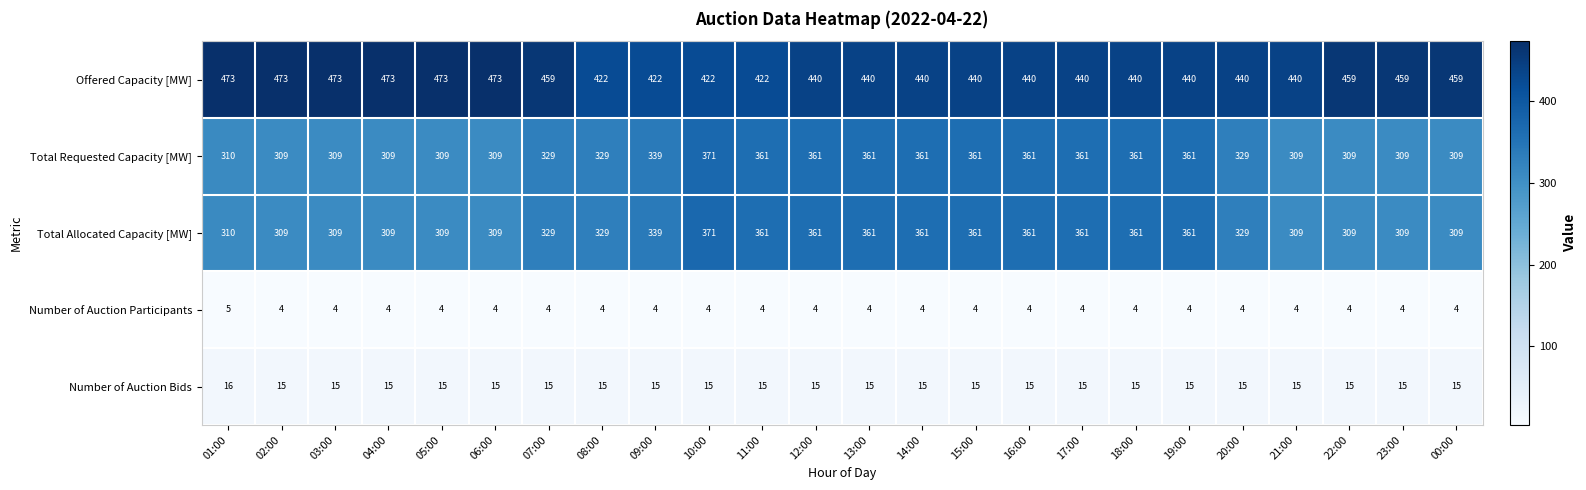

What value does the Number of Auction Participants series have at 18:00?

4